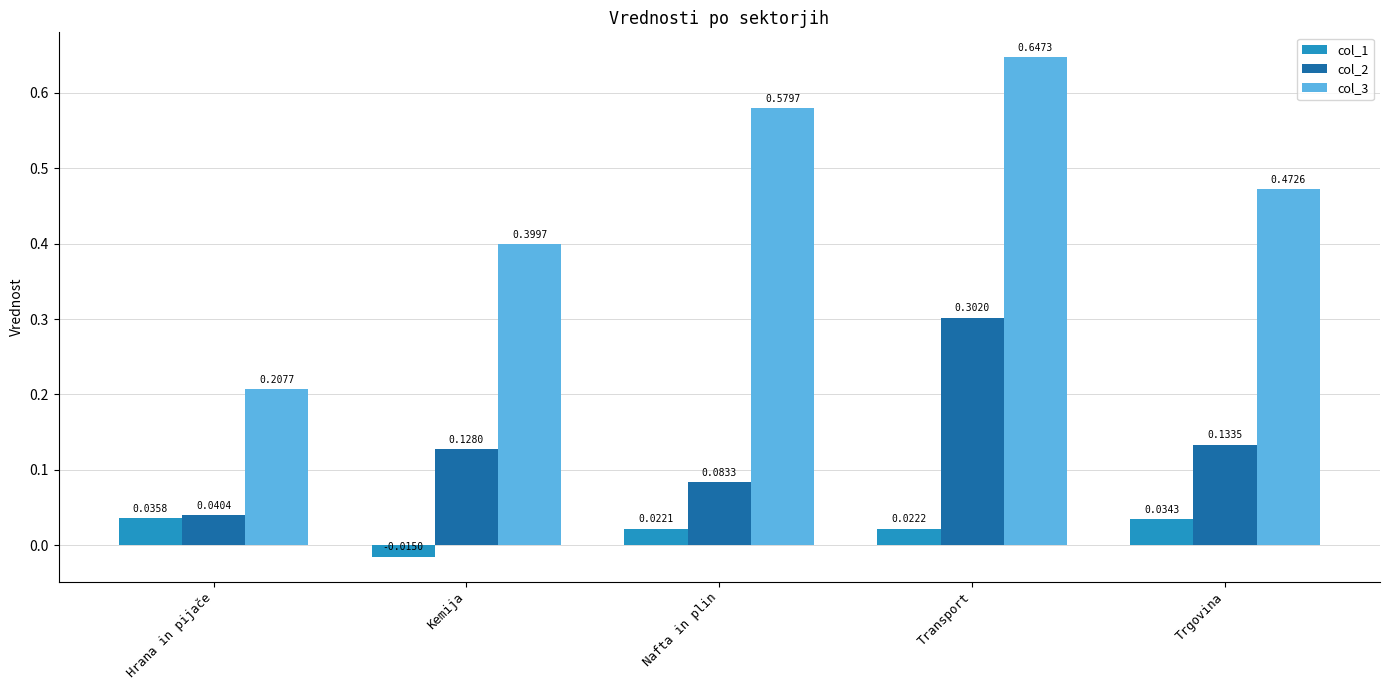

Rank the series by their average value, from highest to lowest.

col_3, col_2, col_1